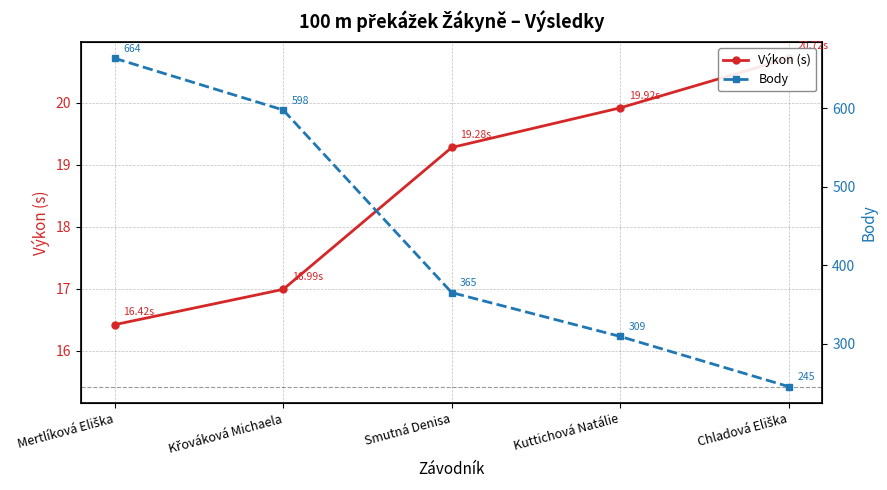

What is the highest value of the Body series?

664.0